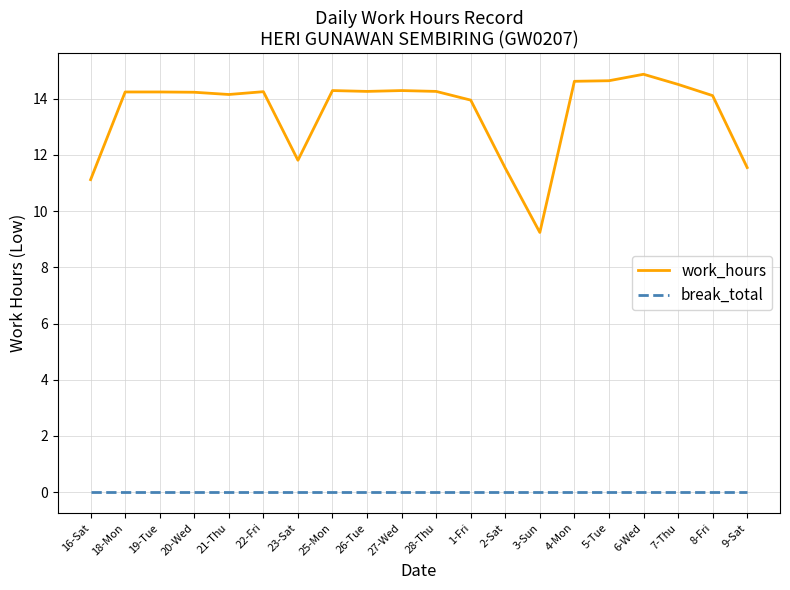

True or false: work_hours and break_total cross at least once.

False